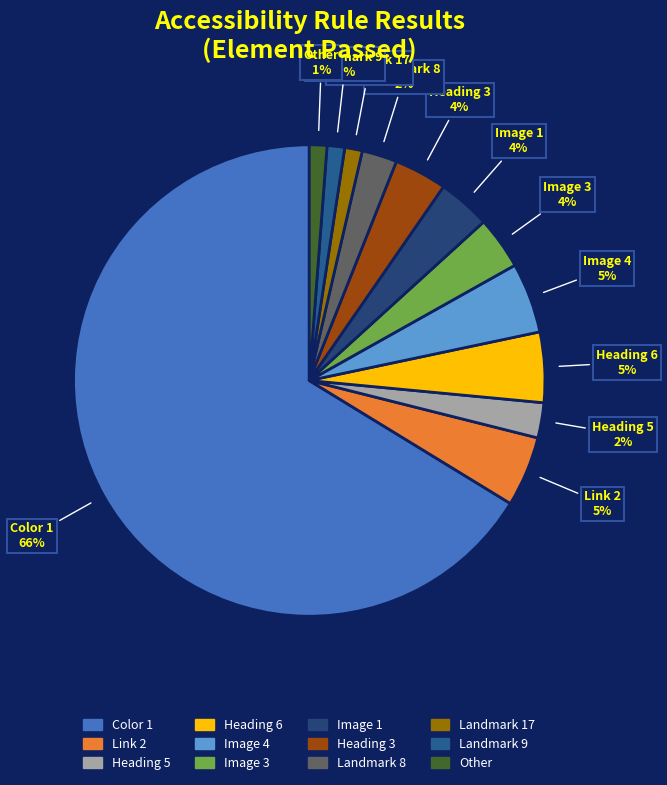

Does Color 1 represent more than half of the total?

Yes